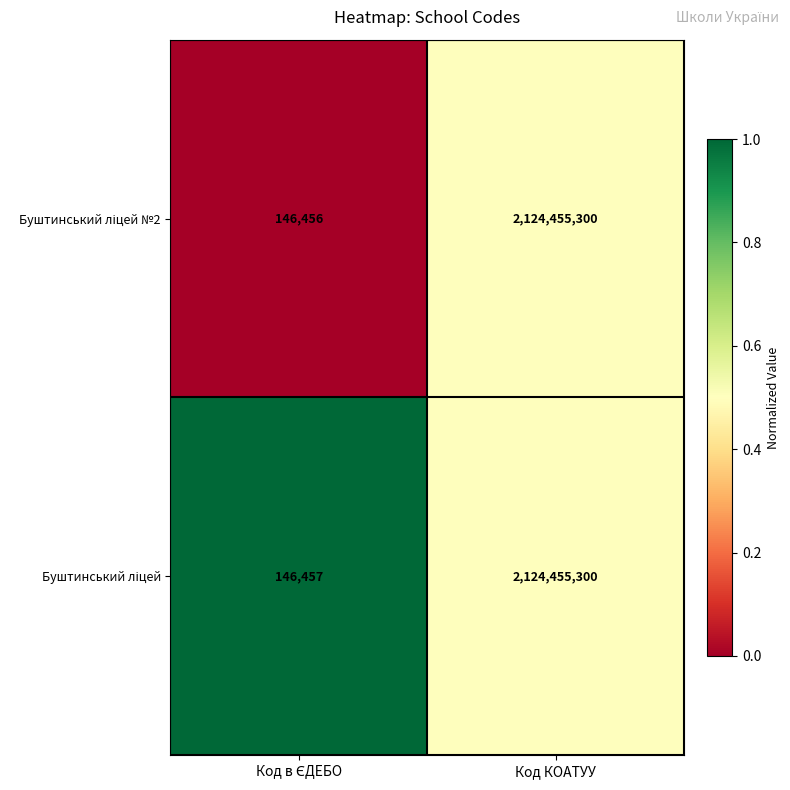

How many data points does each series have?

2